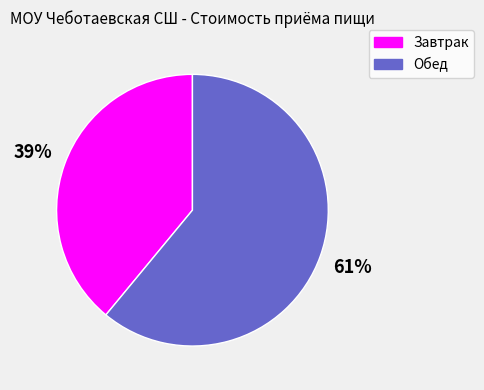

How many segments does this pie chart have?

2